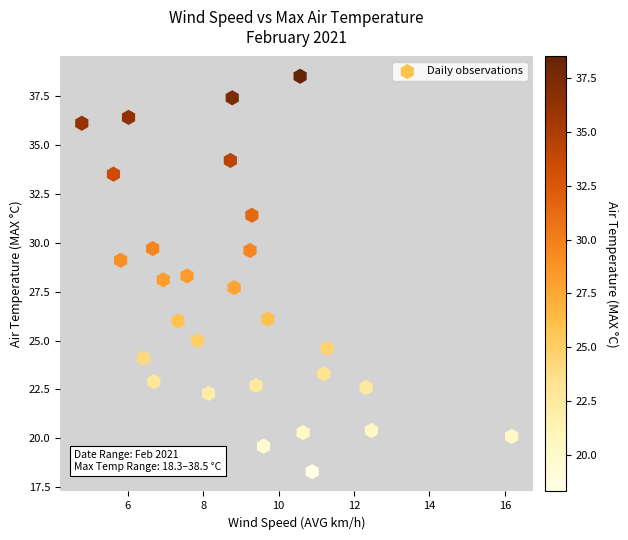

What is the range of Y values (max minus min)?

20.2